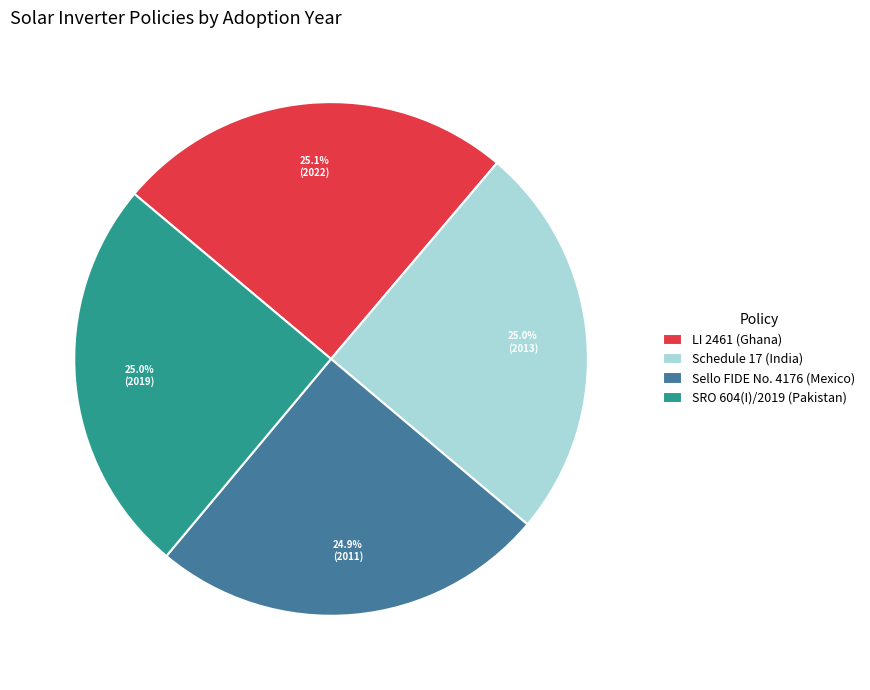

How many segments does this pie chart have?

4